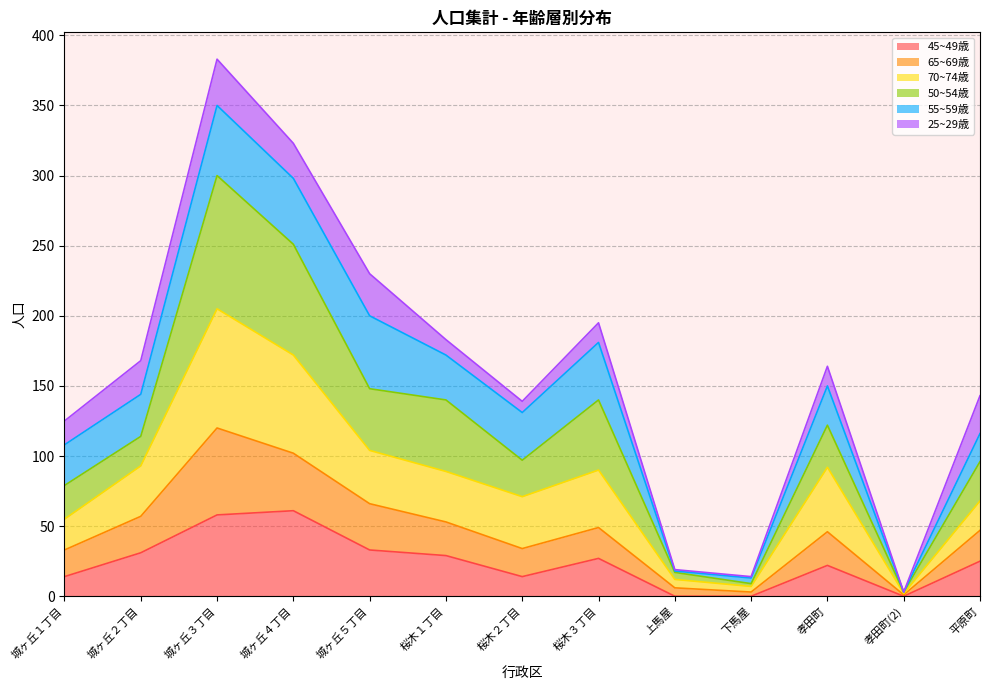

How many data points in 45~49歳 are above 25?

6